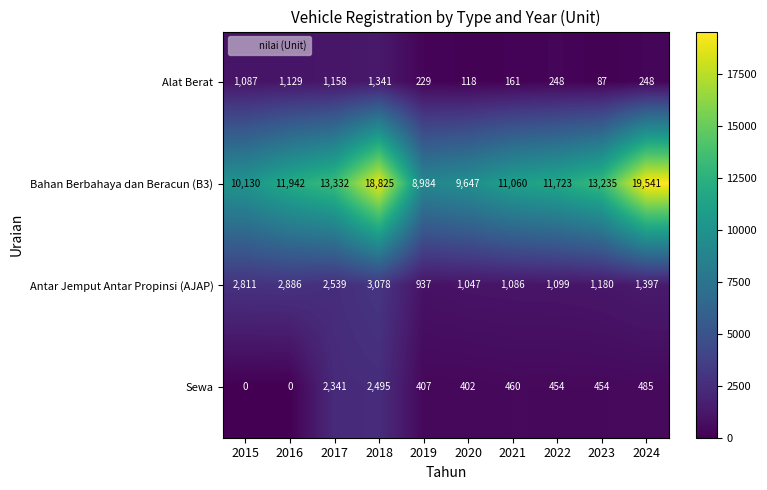

Where is Sewa nearest to the value 1247?

2024